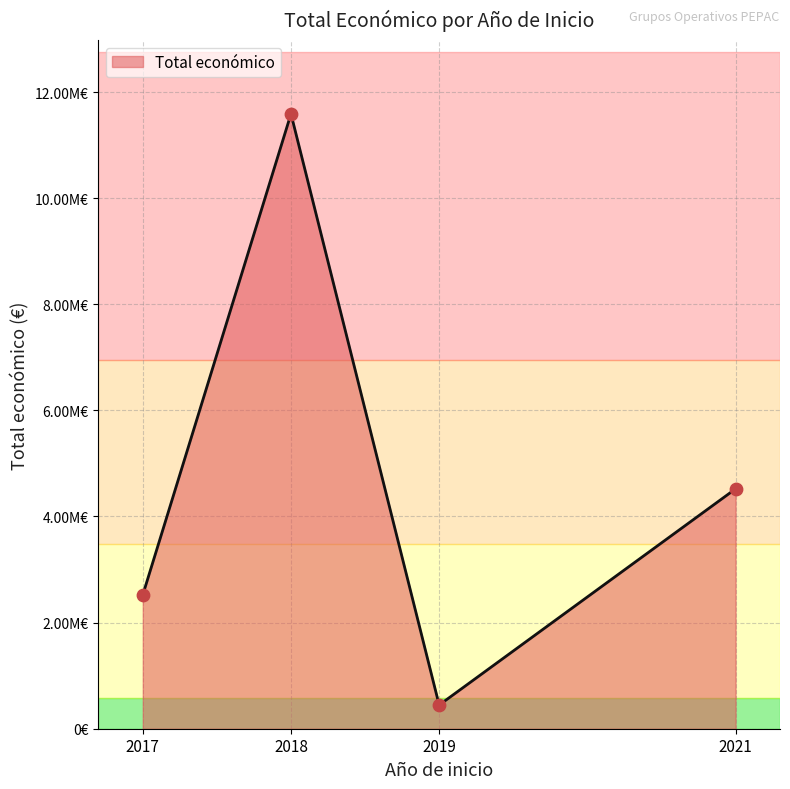

Between 2018 and 2019, which is larger?

2018